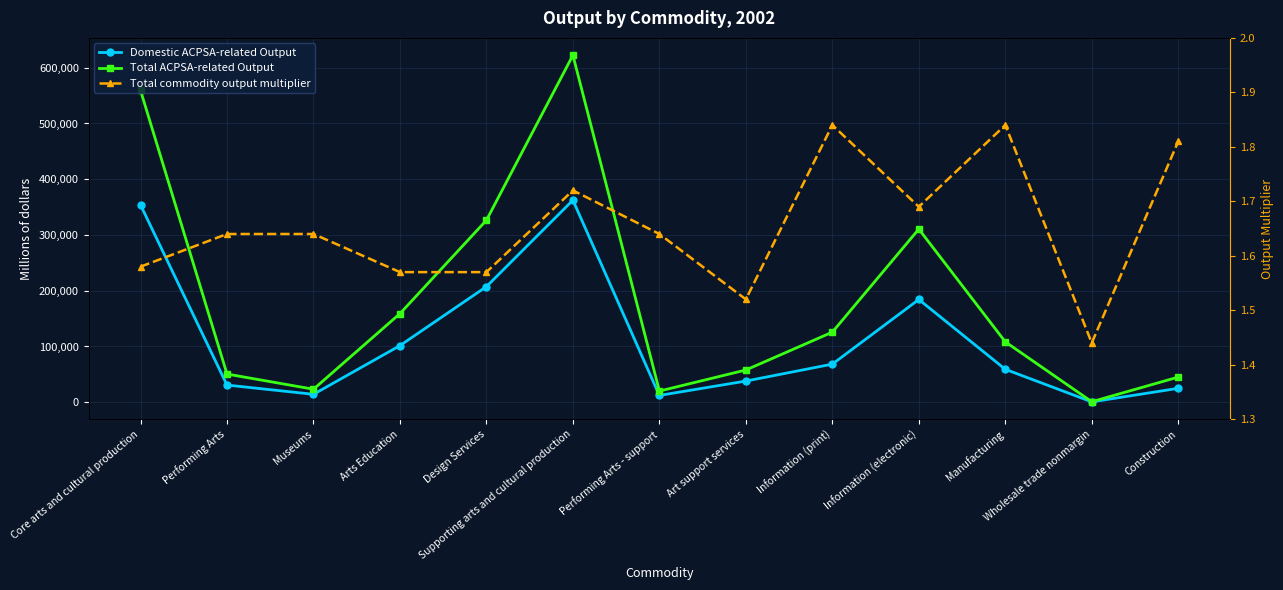

At which label does Total ACPSA-related Output reach its minimum?

Wholesale trade nonmargin